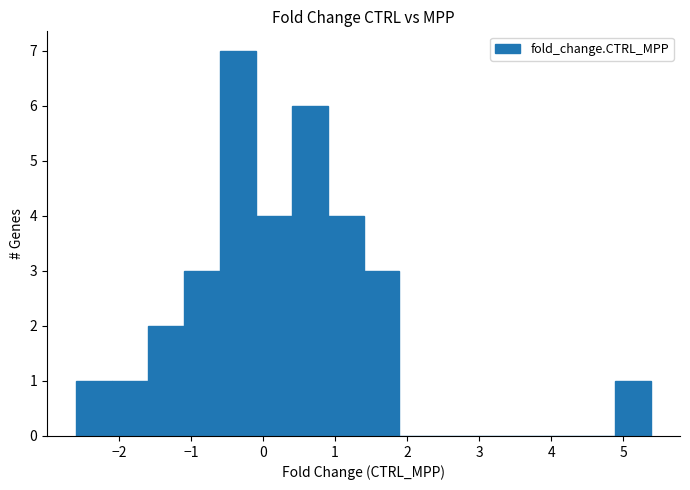

Reading left to right, transcribe this chart: for each bar, give the range it covers on the x-axis and its height. Neither the bar edges nor the heights are printed on the chart, so give them approximately, as read against the axes.

-2.6 to -2.1: 1
-2.1 to -1.6: 1
-1.6 to -1.1: 2
-1.1 to -0.6: 3
-0.6 to -0.1: 7
-0.1 to 0.4: 4
0.4 to 0.9: 6
0.9 to 1.4: 4
1.4 to 1.9: 3
1.9 to 2.4: 0
2.4 to 2.9: 0
2.9 to 3.4: 0
3.4 to 3.9: 0
3.9 to 4.4: 0
4.4 to 4.9: 0
4.9 to 5.4: 1